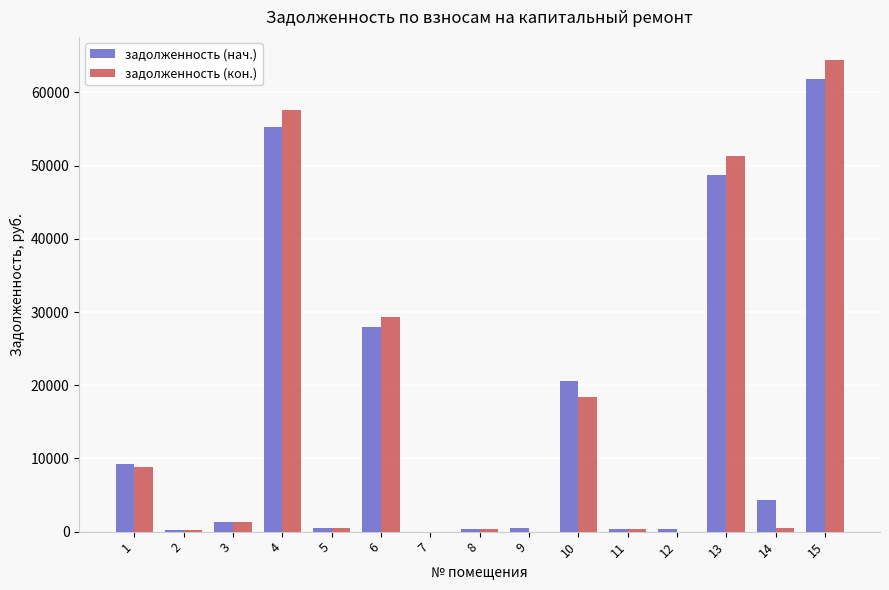

The value of задолженность (кон.) at 6 is 11741.4. True or false?

False